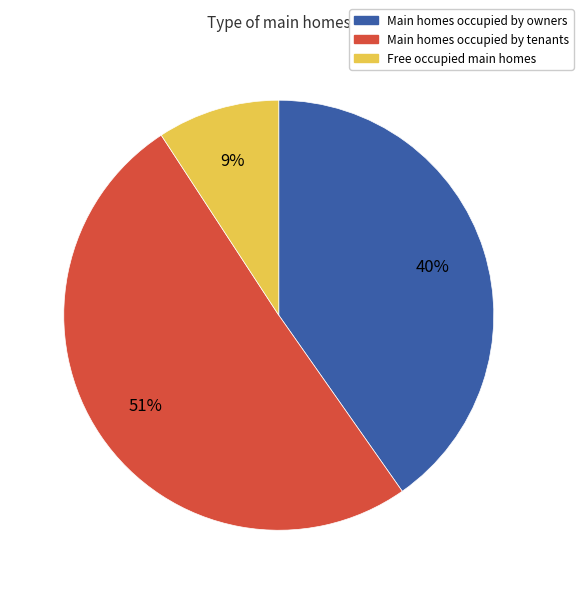

Does any single category account for the majority?

Yes